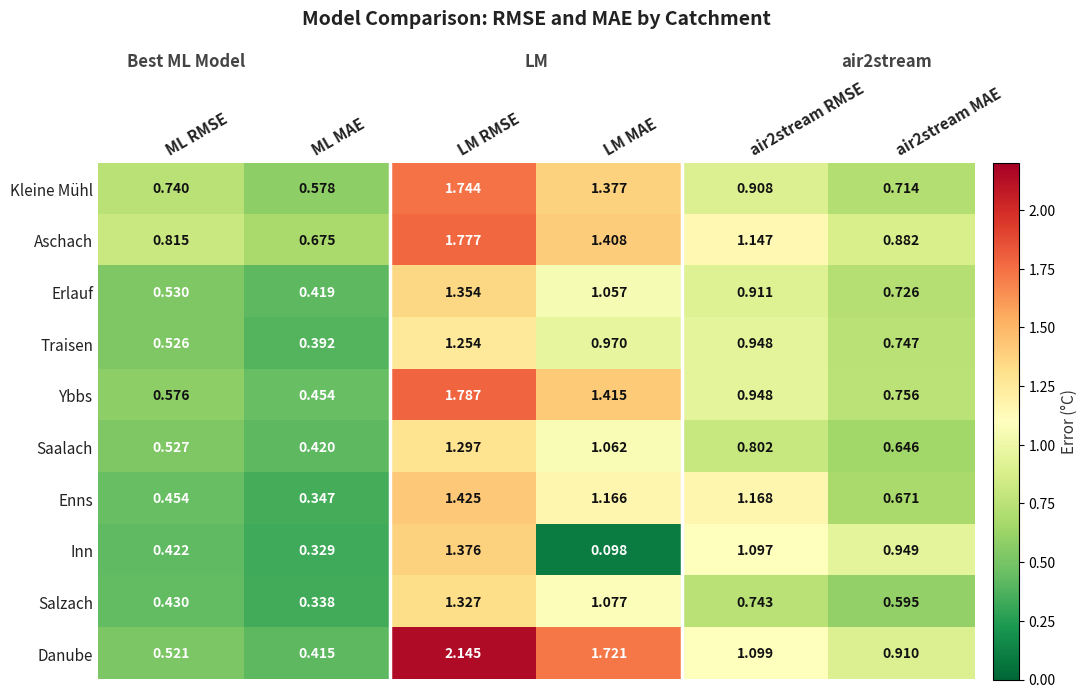

At which label is Inn closest to 0?

LM MAE